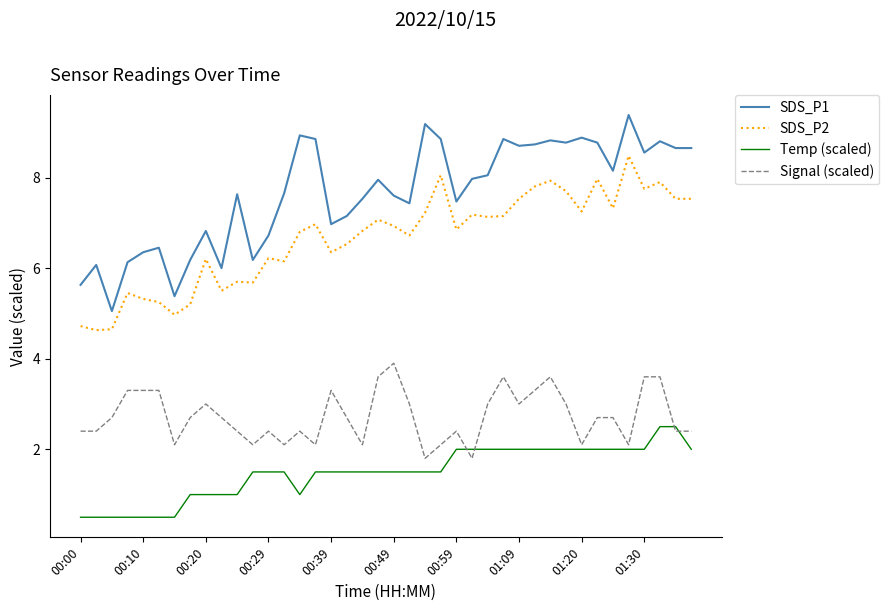

List the series in order of their overall mean, highest first.

SDS_P1, SDS_P2, Signal (scaled), Temp (scaled)